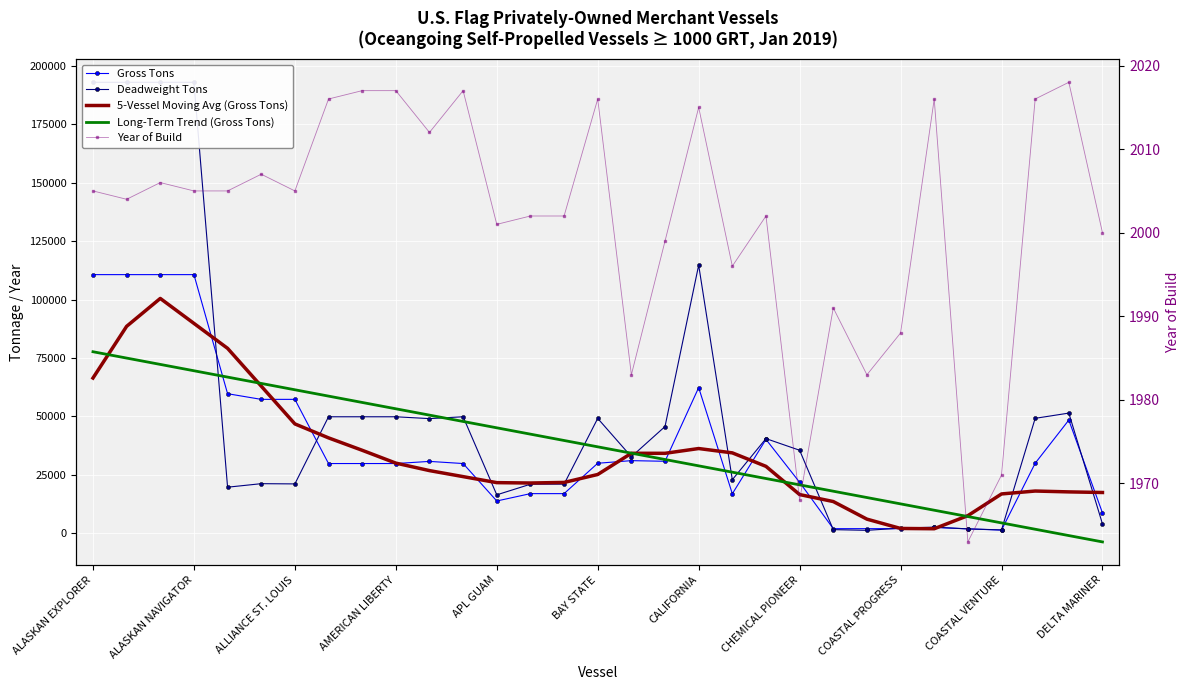

Reading left to right, list all the values displayed in this chart.

Gross Tons: 110693.0	110693.0	110693.0	110693.0	59705.0	57280.0	57280.0	29801.0	29801.0	29801.0	30718.0	29801.0	13764.0	16916.0	16916.0	29923.0	31041.0	30770.0	62318.0	16856.0	40146.0	21760.0	1904.0	1920.0	1920.0	2451.0	1823.0	1301.0	29923.0	48409.0	8679.0
Deadweight Tons: 193049.0	193049.0	193048.0	193048.0	19670.0	21179.0	21081.0	49828.0	49828.0	49828.0	49035.0	49828.0	16400.0	20944.0	20979.0	49130.0	32709.0	45656.0	114756.0	22878.0	40478.0	35489.0	1500.0	1200.0	2133.0	2565.0	1825.0	1383.0	49160.0	51400.0	3950.0
5-Vessel Moving Avg (Gross Tons): 66415.8	88554.4	100495.4	89812.8	79130.2	62951.8	46773.4	40792.6	35480.2	29984.4	26777.0	24200.0	21623.0	21464.0	21712.0	25113.2	34193.6	34181.6	36226.2	34370.0	28596.8	16517.2	13530.0	5991.0	2003.6	1883.0	7483.6	16781.4	18027.0	17662.4	17402.2
Long-Term Trend (Gross Tons): 77674.9	74960.4	72246.0	69531.5	66817.0	64102.6	61388.1	58673.7	55959.2	53244.8	50530.3	47815.9	45101.4	42386.9	39672.5	36958.0	34243.6	31529.1	28814.7	26100.2	23385.8	20671.3	17956.8	15242.4	12527.9	9813.5	7099.0	4384.6	1670.1	-1044.3	-3758.8
Year of Build: 2005.0	2004.0	2006.0	2005.0	2005.0	2007.0	2005.0	2016.0	2017.0	2017.0	2012.0	2017.0	2001.0	2002.0	2002.0	2016.0	1983.0	1999.0	2015.0	1996.0	2002.0	1968.0	1991.0	1983.0	1988.0	2016.0	1963.0	1971.0	2016.0	2018.0	2000.0